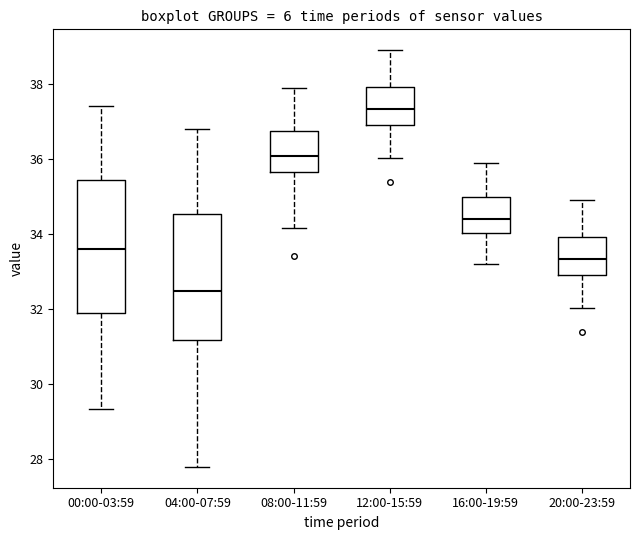

Where does the median line of the box for 12:00-15:59 sit on the y-axis? The values are not printed on the chart, so give them approximately, as read against the axis.

37.4